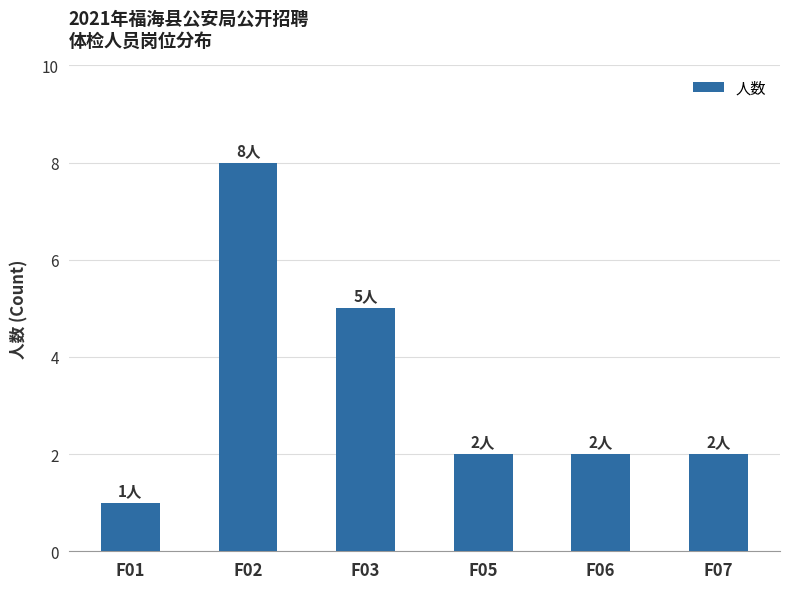

What is the change in value from F03 to F05?

-3